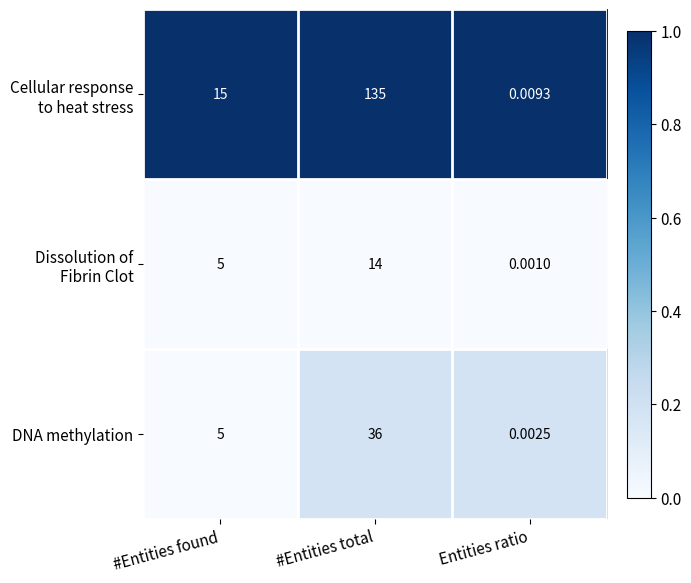

What is the difference between the highest and lowest values at #Entities total?

121.0